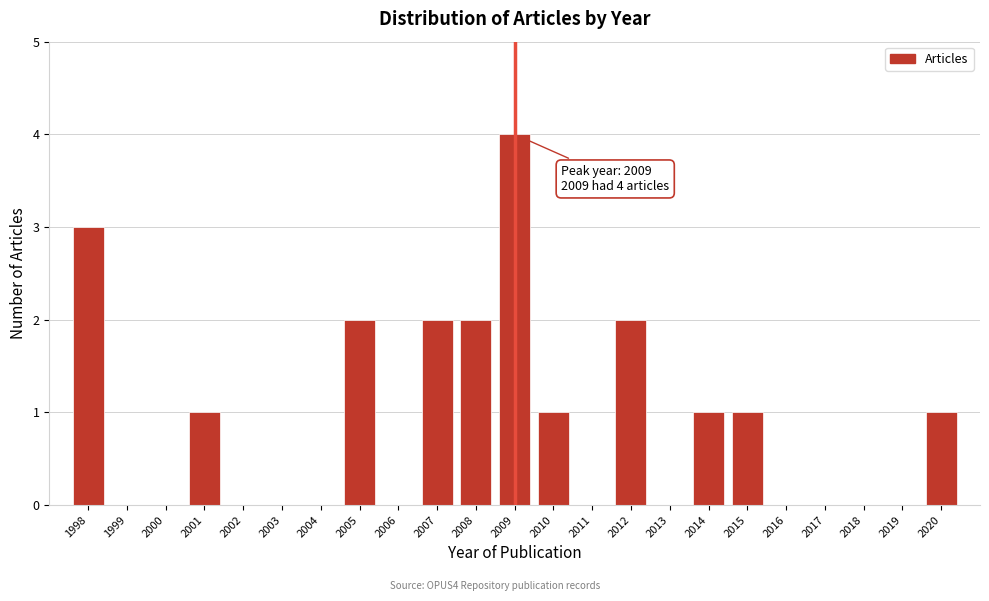

Which range on the x-axis has the tallest bar?

2008.5 to 2009.5